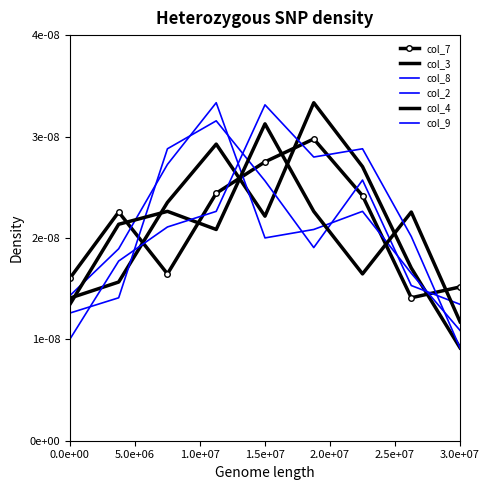

Count the col_3 values in the range 0 to 1.

9